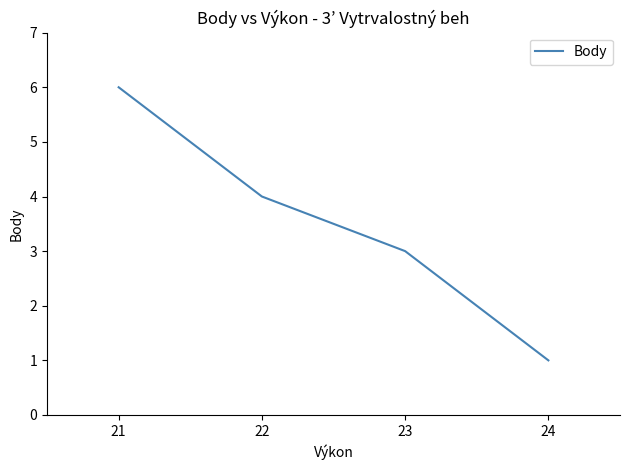

Where is the data nearest to the value 3?

23